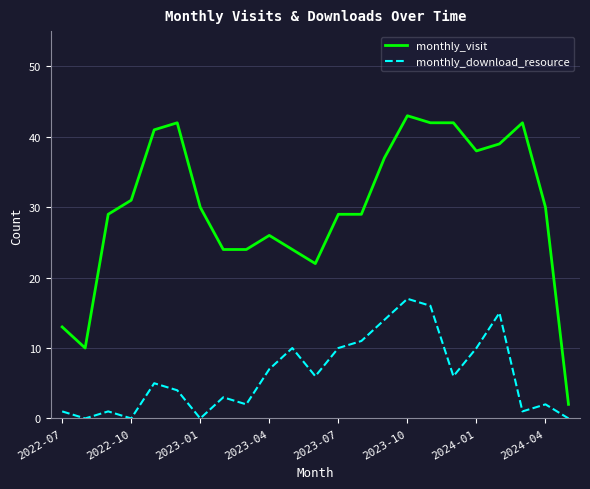

Which series has the widest spread of values?

monthly_visit